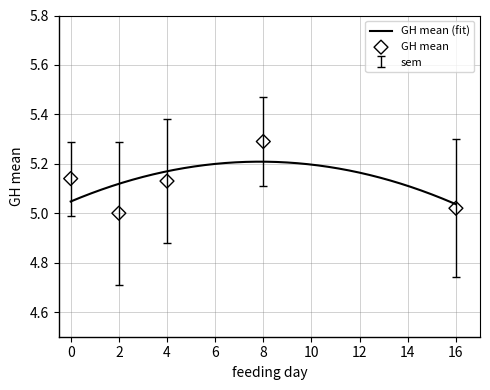

Between 8 and 2, which is larger?

8